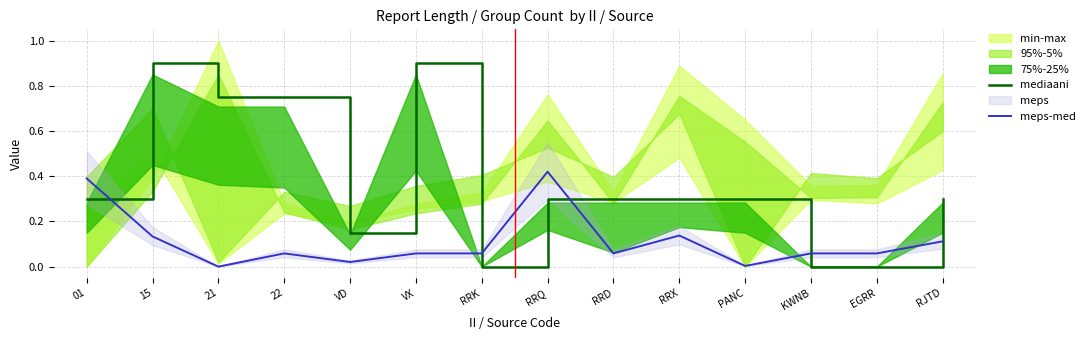

At which category does the chart reach its minimum across all series?

RRK